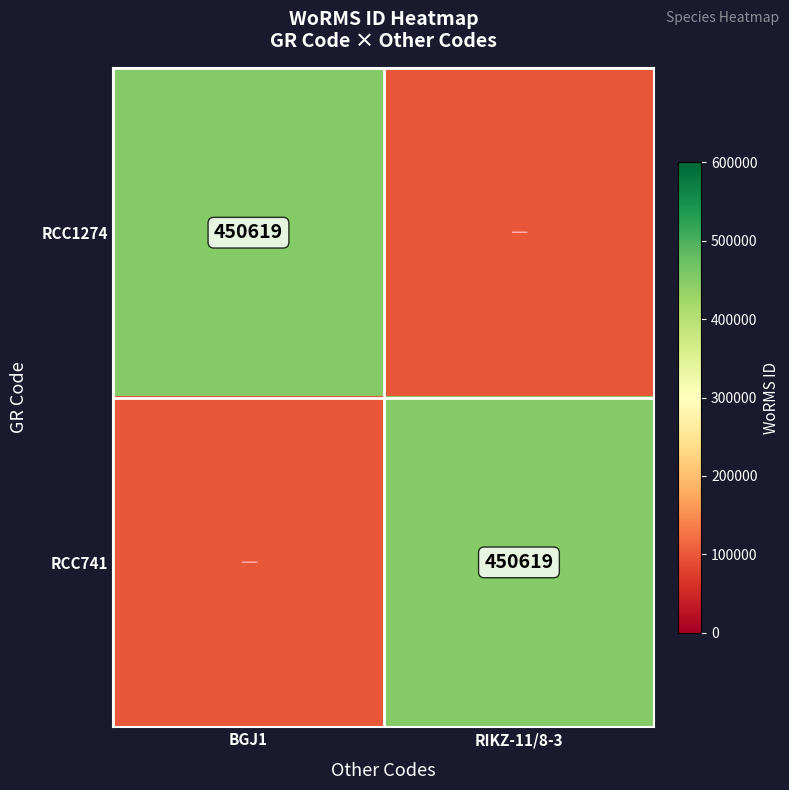

What is the difference between the highest and lowest values at RIKZ-11/8-3?

350619